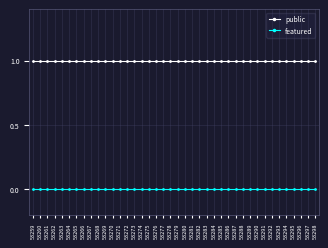

Rank the series by their maximum value, from highest to lowest.

public, featured